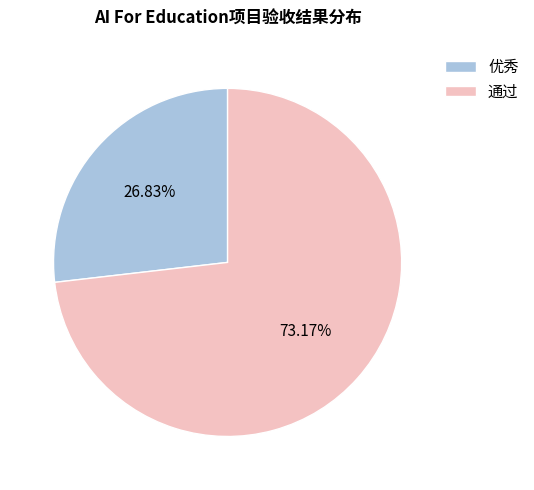

To the nearest percent, what percentage of the pie is 优秀?

27%